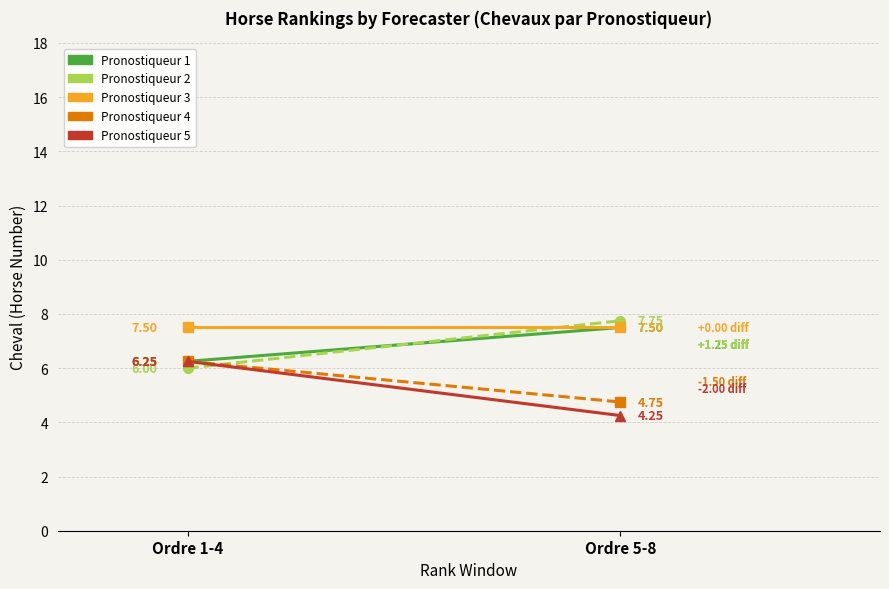

True or false: Pronostiqueur 5 has a value of 9.3 at Ordre 1-4.

False